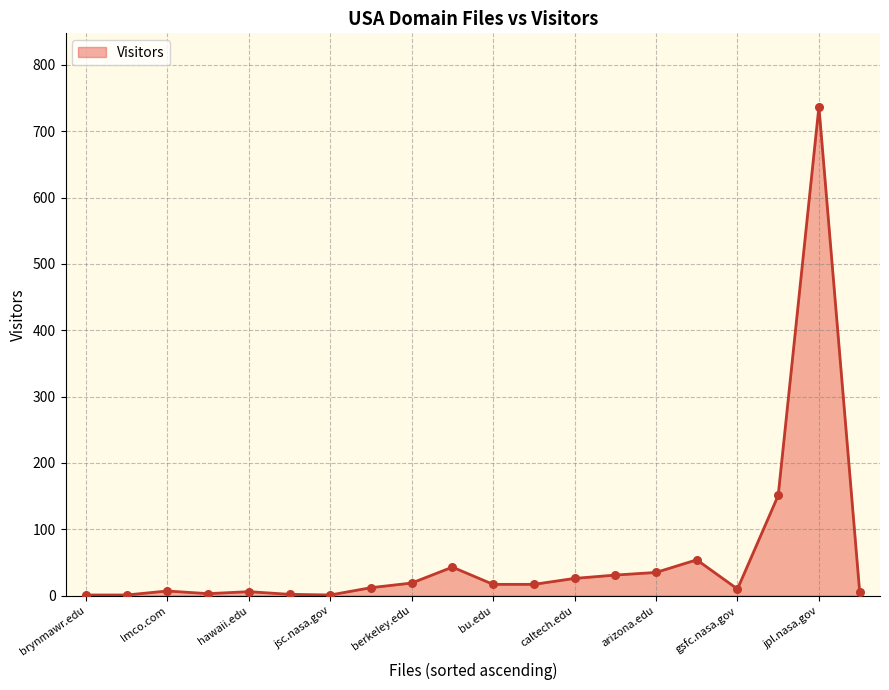

What is the difference between the maximum and minimum values?

736